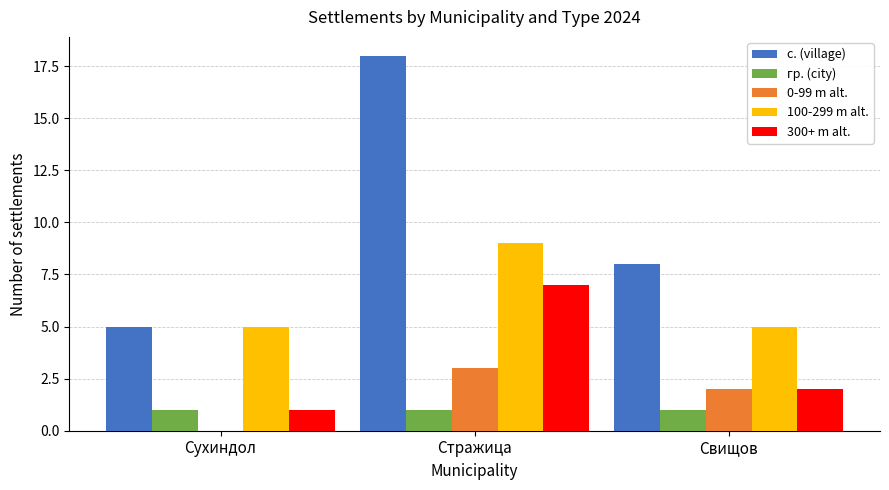

Which series has the largest total across all categories?

с. (village)